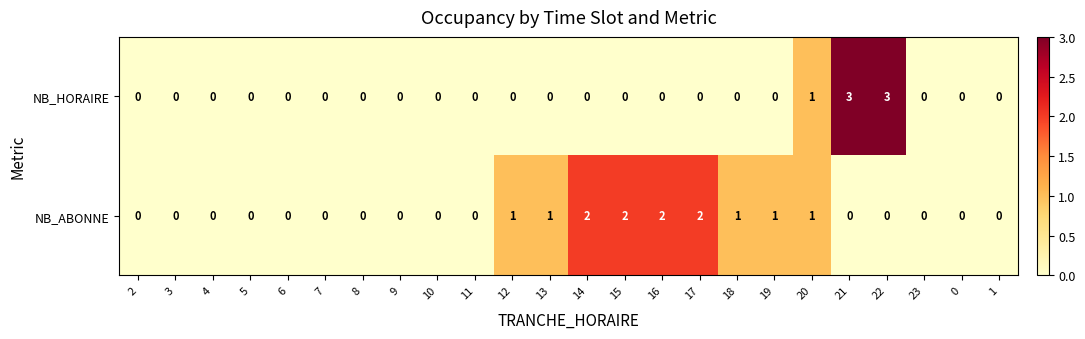

Count the NB_ABONNE values in the range 0 to 1.

20